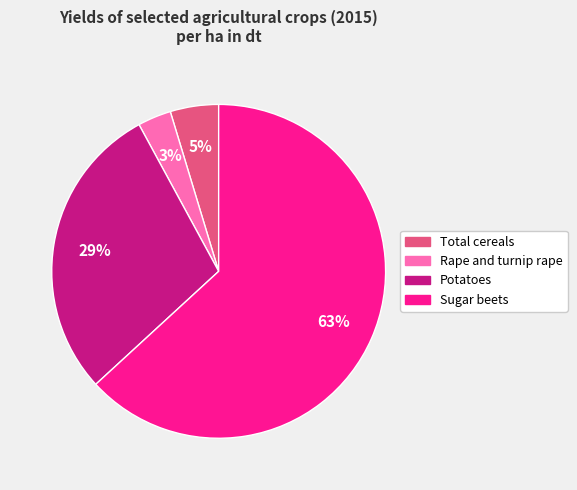

Rank the categories by value from highest to lowest.

Sugar beets, Potatoes, Total cereals, Rape and turnip rape